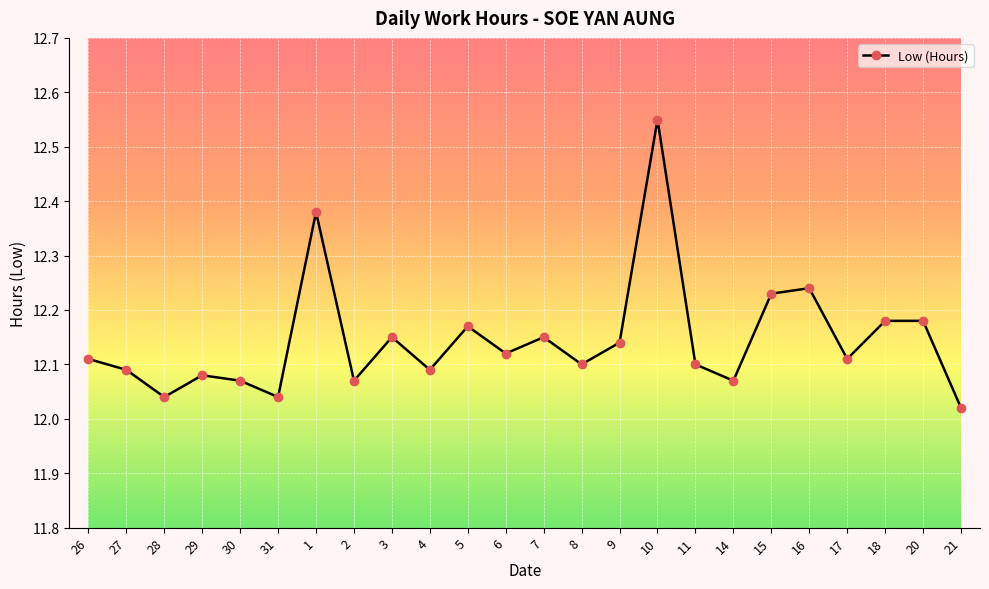

How many lines are shown in the chart?

1